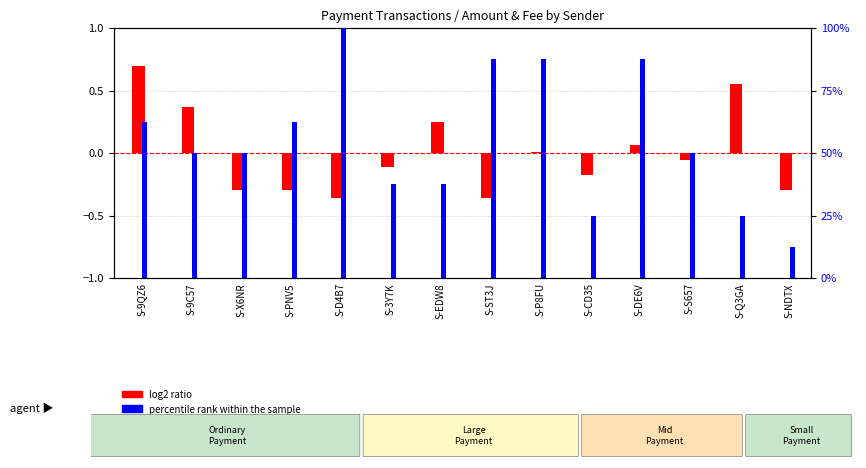

Rank the series at S-X6NR from lowest to highest value.

log2 ratio, percentile rank within the sample